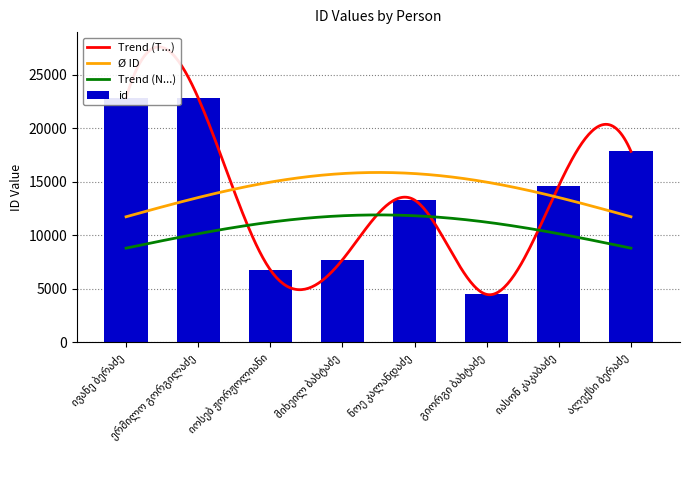

List the labels in order of value, largest first.

ერმილო გორგილაძე, ივანე ბერაძე, ალექსი ბერაძე, იასონ კაკაბაძე, ნოე კალანდაძე, მიხეილ ბახტაძე, იოსებ ჟორჟოლიანი, გიორგი ბახტაძე